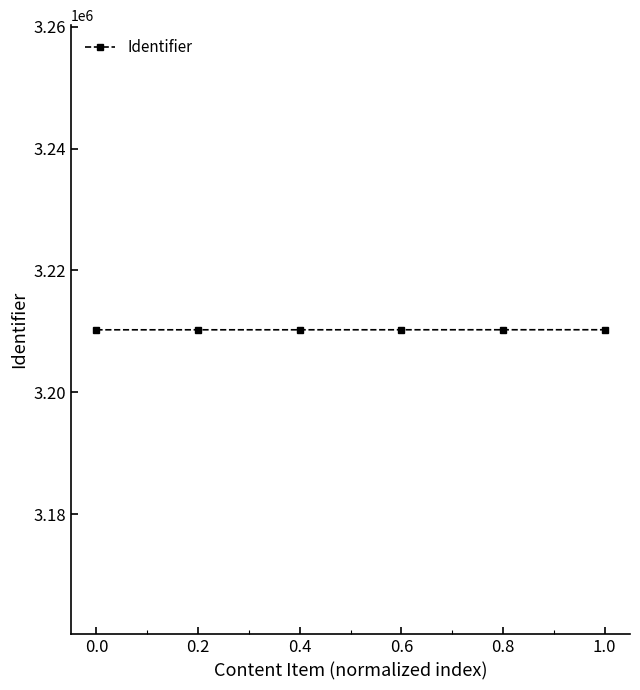

Is it true that the value at 0.6 is 5078794?

False